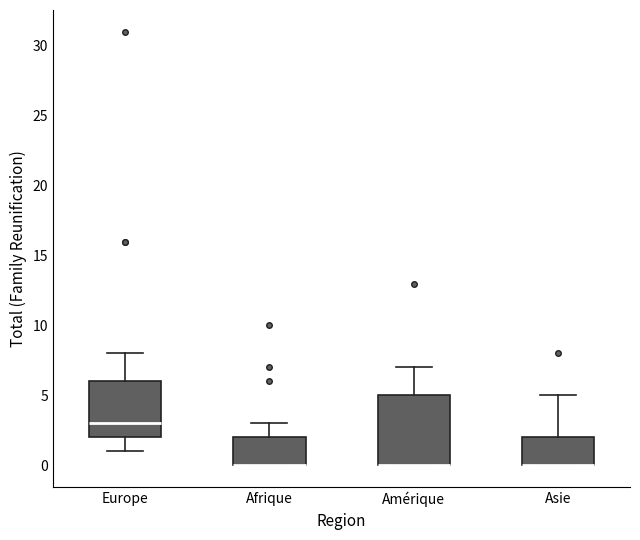

Comparing the boxes themselves (not the whiskers), which one is the tallest?

Amérique